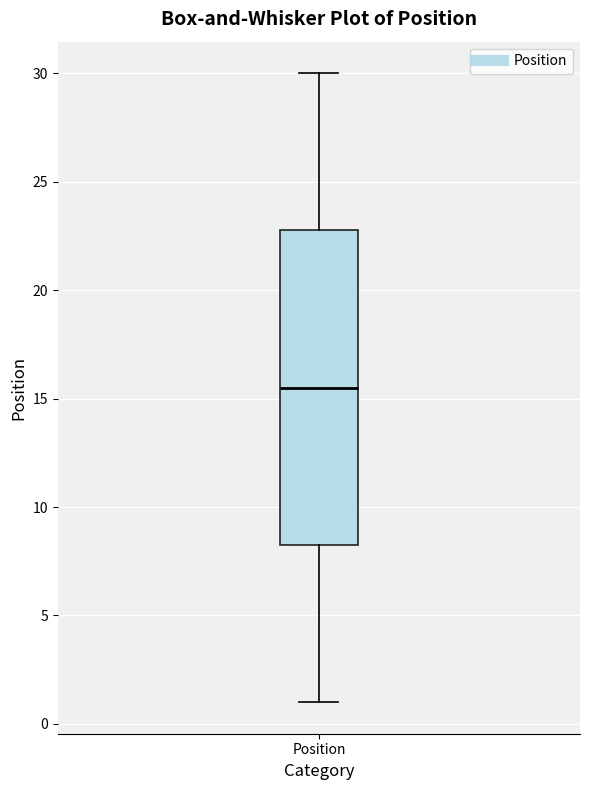

Transcribe this box plot: give where the median line is, the range the box spans, and where the two whiskers end, as read against the y-axis. The values are not printed on the chart, so give them approximately, as read against the axis.

median 15.5, box 8.5 to 23.0, whiskers 1.0 to 30.0